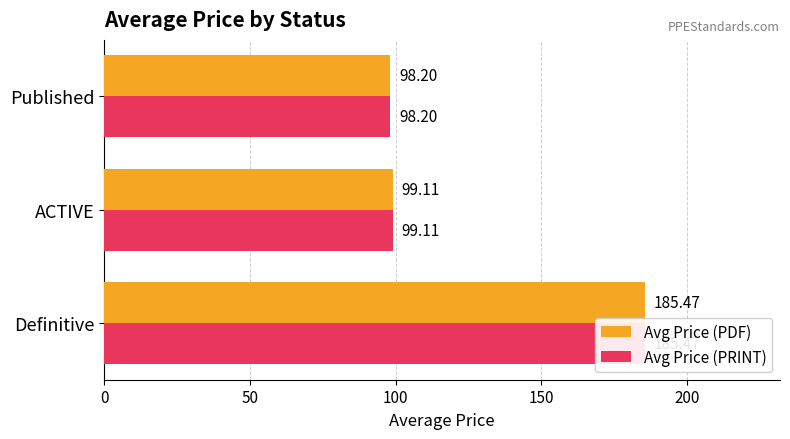

True or false: Avg Price (PRINT) has a value of 98.2 at Published.

True